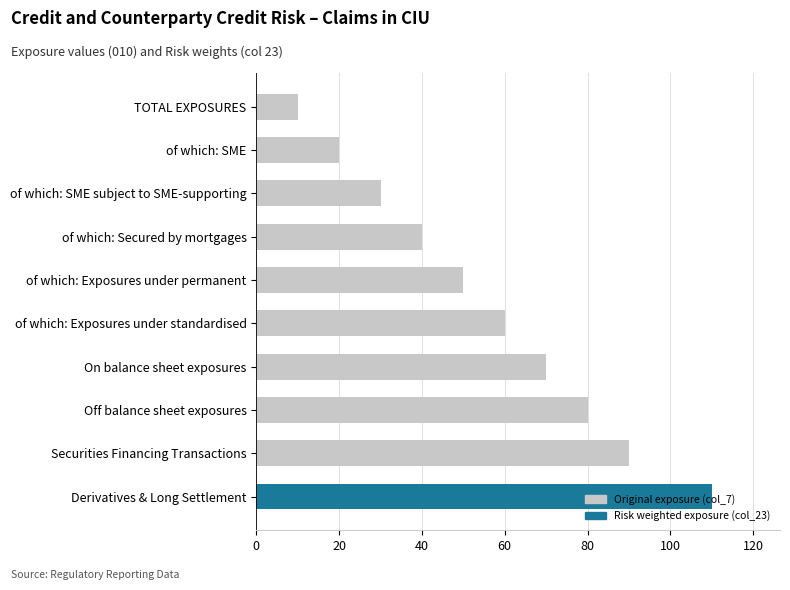

What position from the top is of which: Exposures under standardised?

6